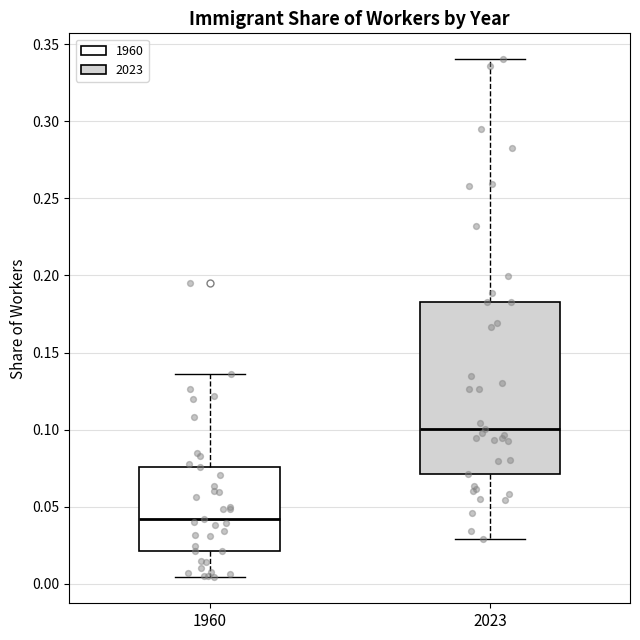

Reading left to right, transcribe this box plot: for each box, give where its median line is, the range the box spans, and where its two whiskers end, as read against the y-axis. The values are not printed on the chart, so give them approximately, as read against the axis.

1960: median 0.040, box 0.020 to 0.075, whiskers 0.005 to 0.135
2023: median 0.100, box 0.070 to 0.185, whiskers 0.030 to 0.340